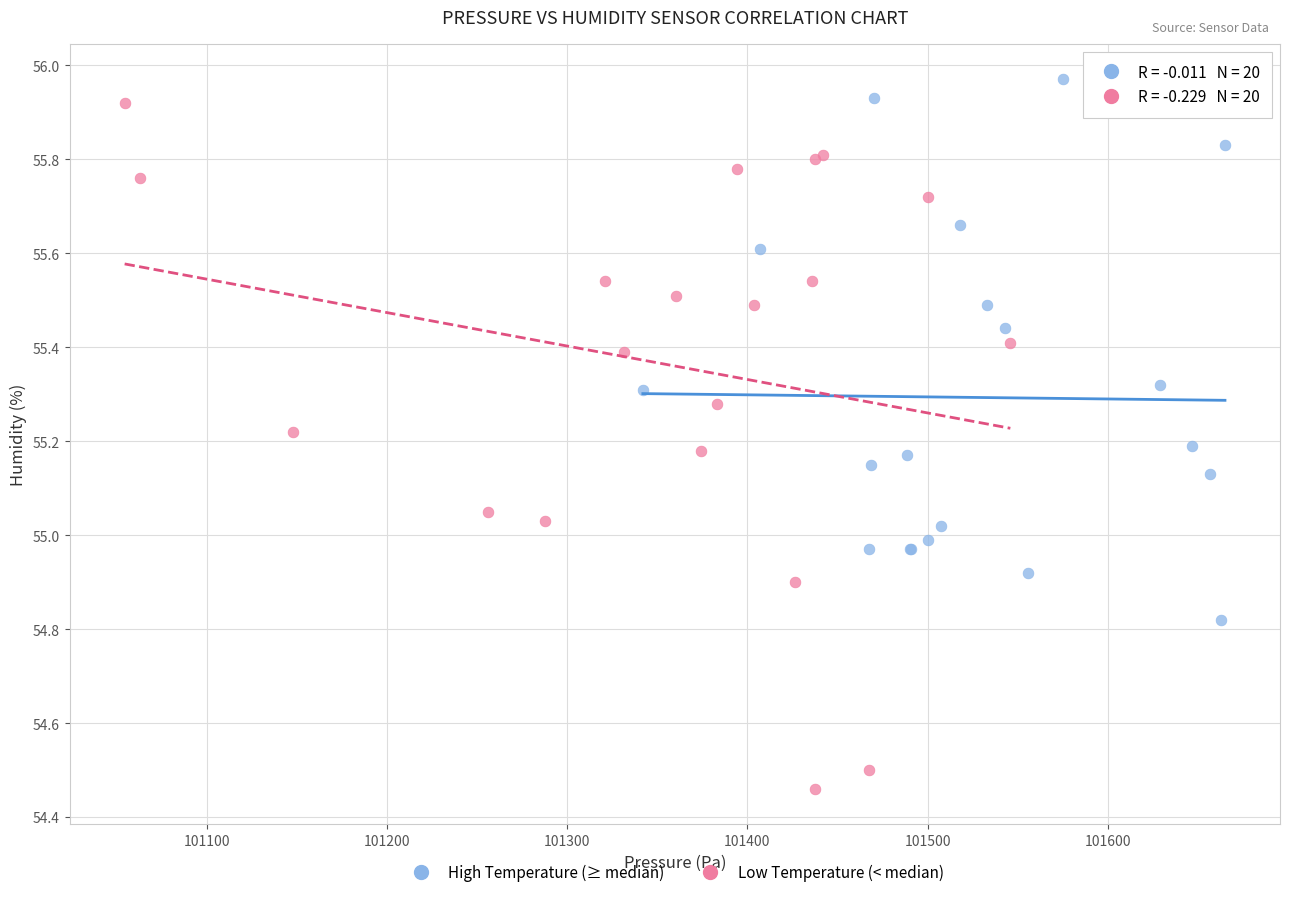

Which series has the largest Y range (max minus min)?

Low Temperature (< median)